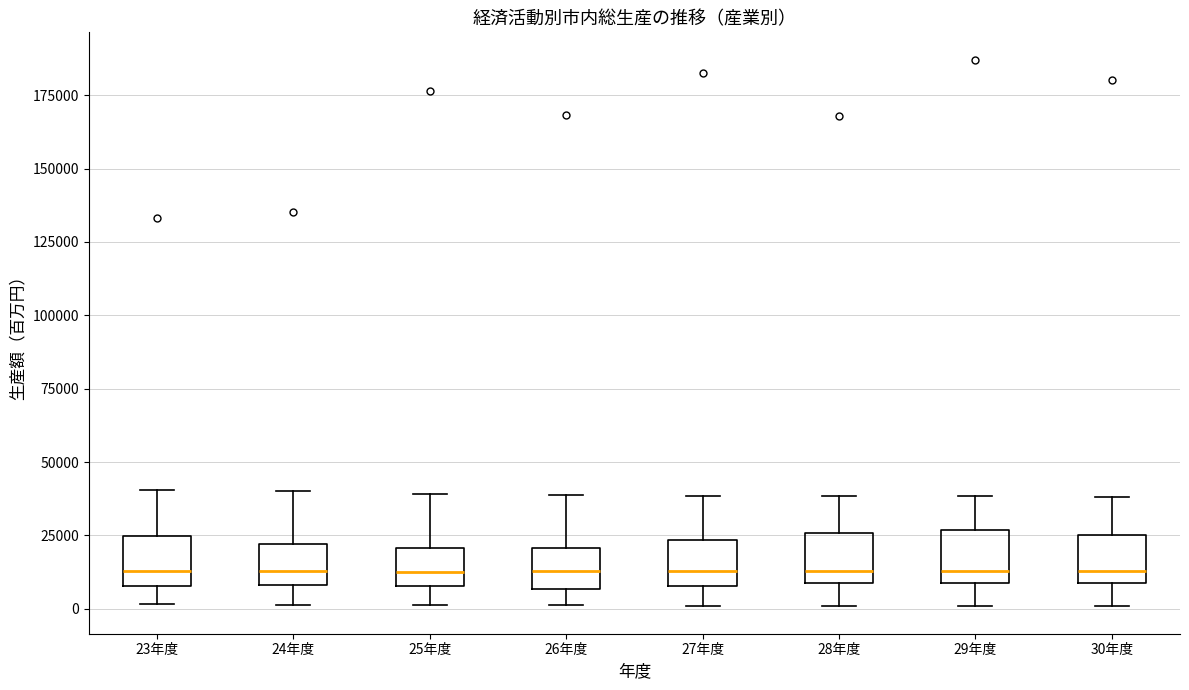

Reading left to right, read every box against the y-axis: the position of its median line, the range the box covers, and the ends of its whiskers. The values are not printed on the chart, so give them approximately, as read against the axis.

23年度: median 15000, box 10000 to 25000, whiskers 0 to 40000
24年度: median 15000, box 10000 to 20000, whiskers 0 to 40000
25年度: median 15000, box 10000 to 20000, whiskers 0 to 40000
26年度: median 15000, box 5000 to 20000, whiskers 0 to 40000
27年度: median 15000, box 10000 to 25000, whiskers 0 to 40000
28年度: median 15000, box 10000 to 25000, whiskers 0 to 40000
29年度: median 15000, box 10000 to 25000, whiskers 0 to 40000
30年度: median 15000, box 10000 to 25000, whiskers 0 to 40000